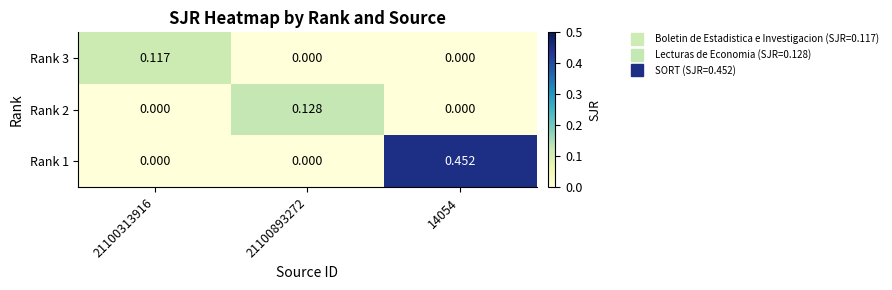

Is the value of Rank 3 at 21100893272 greater than the value of Rank 2 at 21100893272?

No